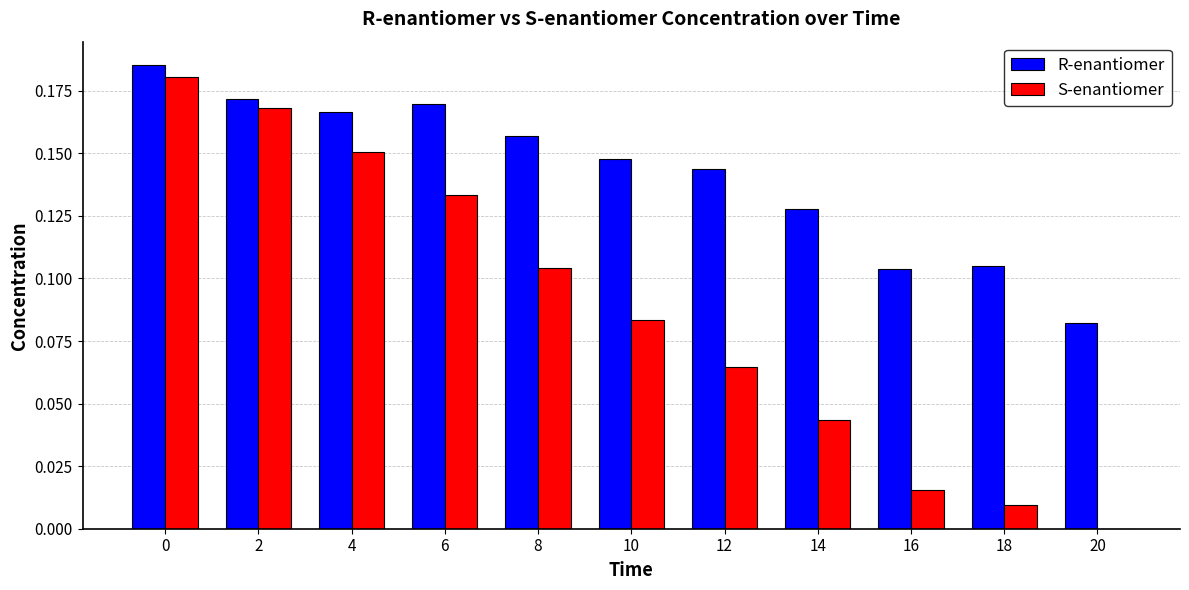

True or false: S-enantiomer has a value of 0.0 at 18.

True